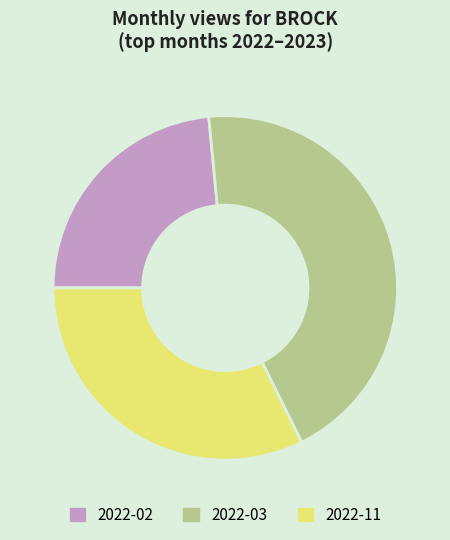

Is it true that 2022-11 is 18% of the pie?

False